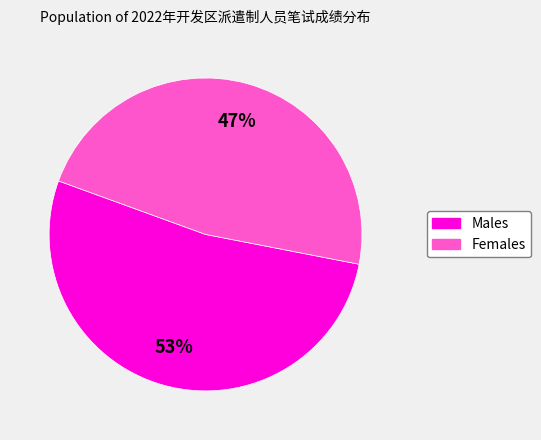

How many slices are in this pie chart?

2